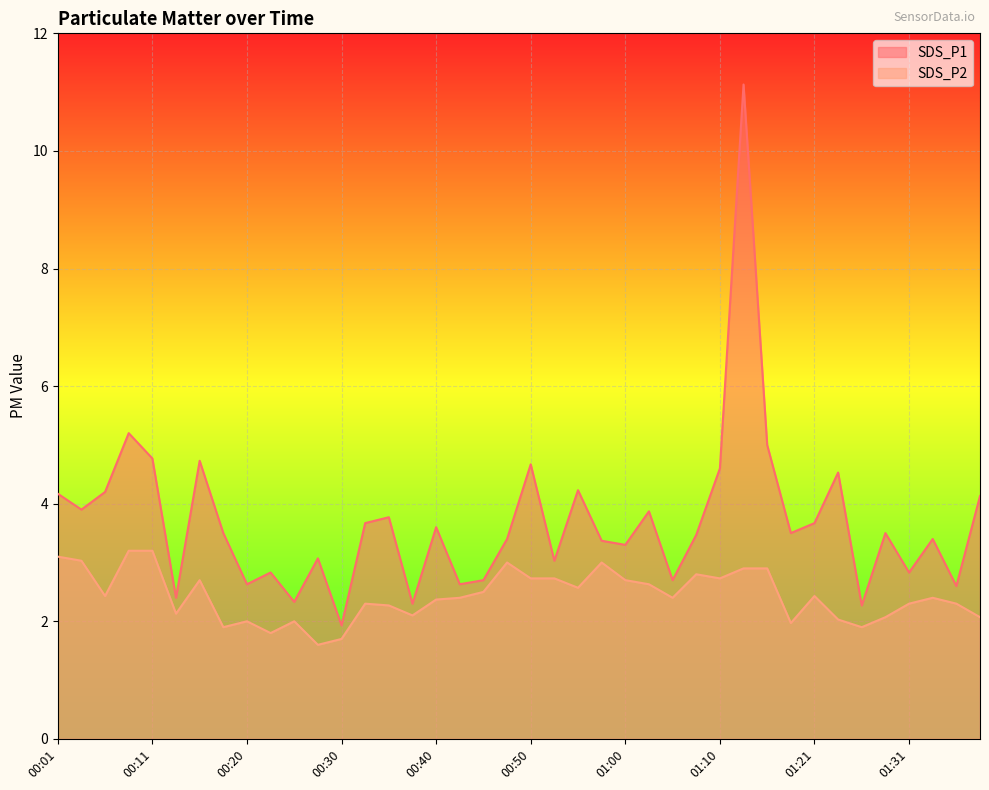

At which label does SDS_P1 reach its minimum?

00:30